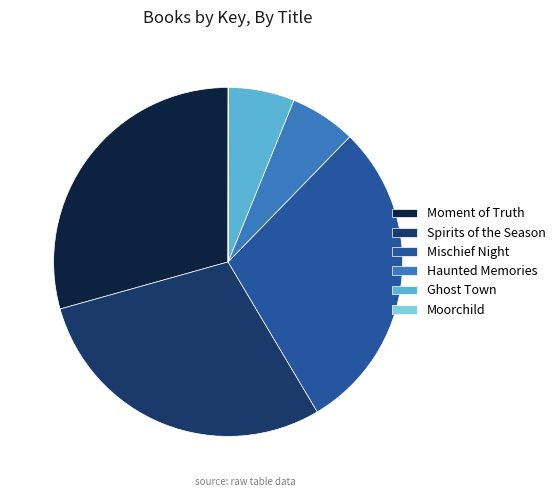

The Haunted Memories slice represents 1% of the pie. True or false?

False